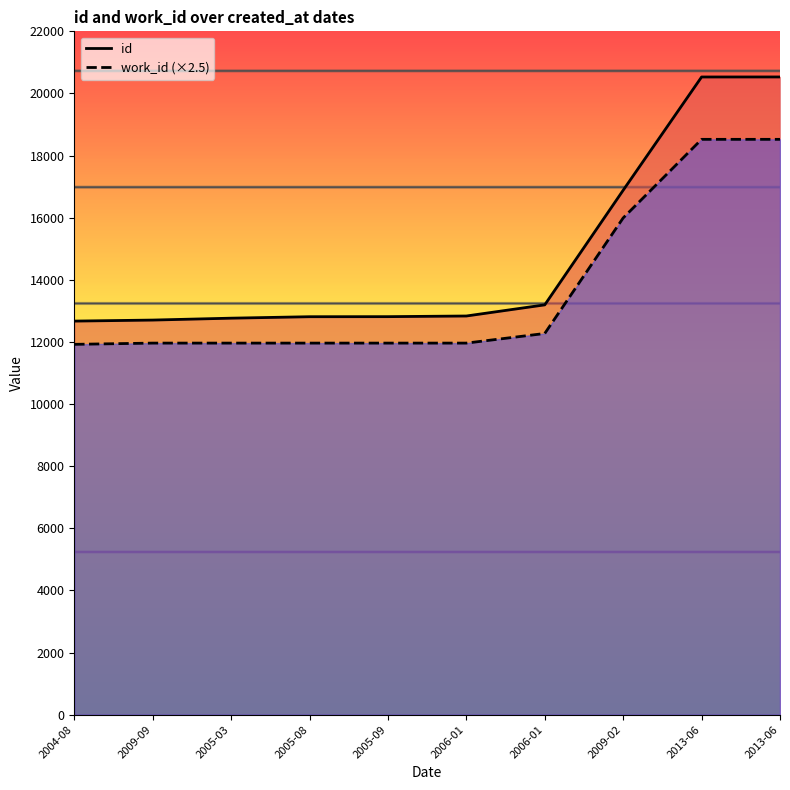

What is the minimum value shown in the chart?

11922.5